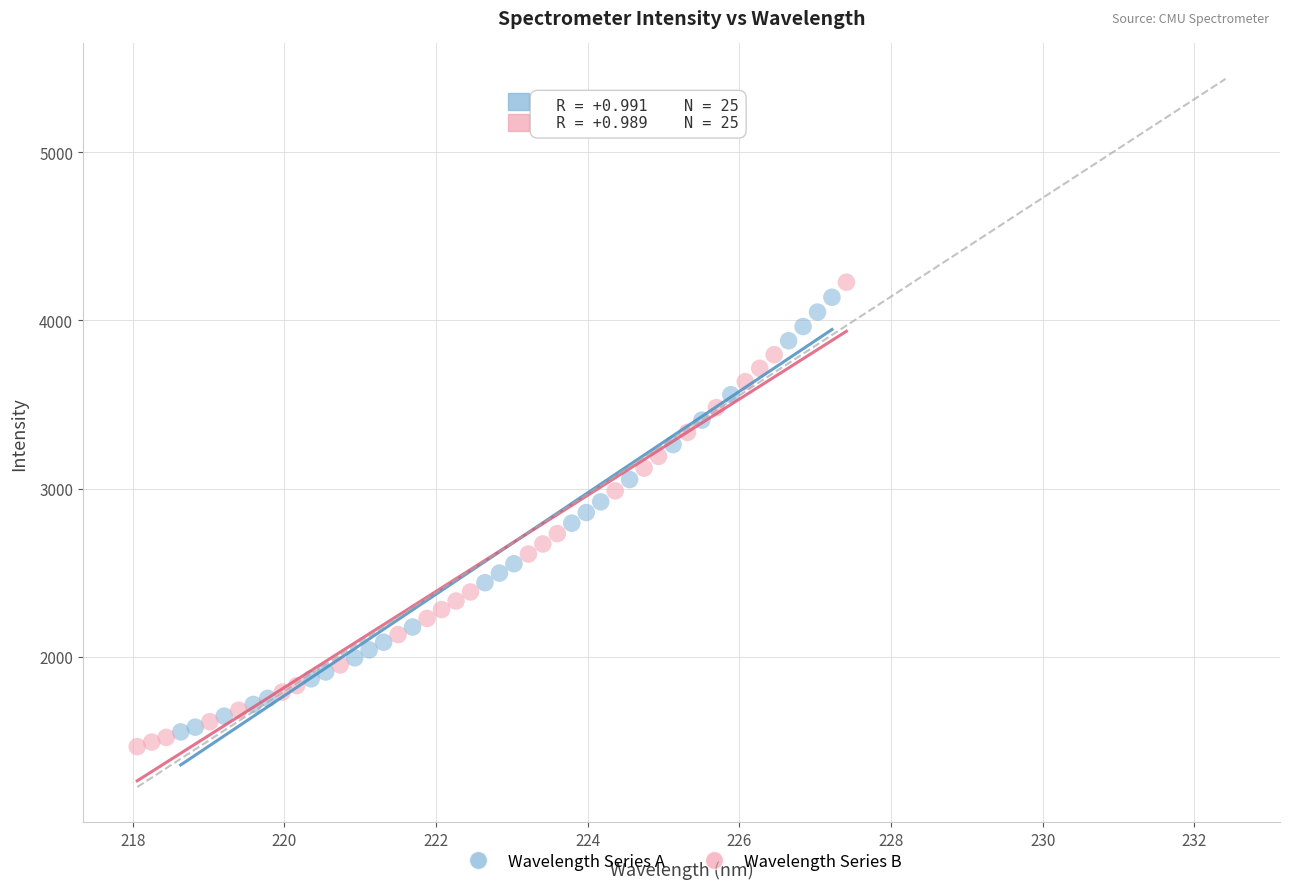

Which series has the widest spread of Y values?

Wavelength Series B